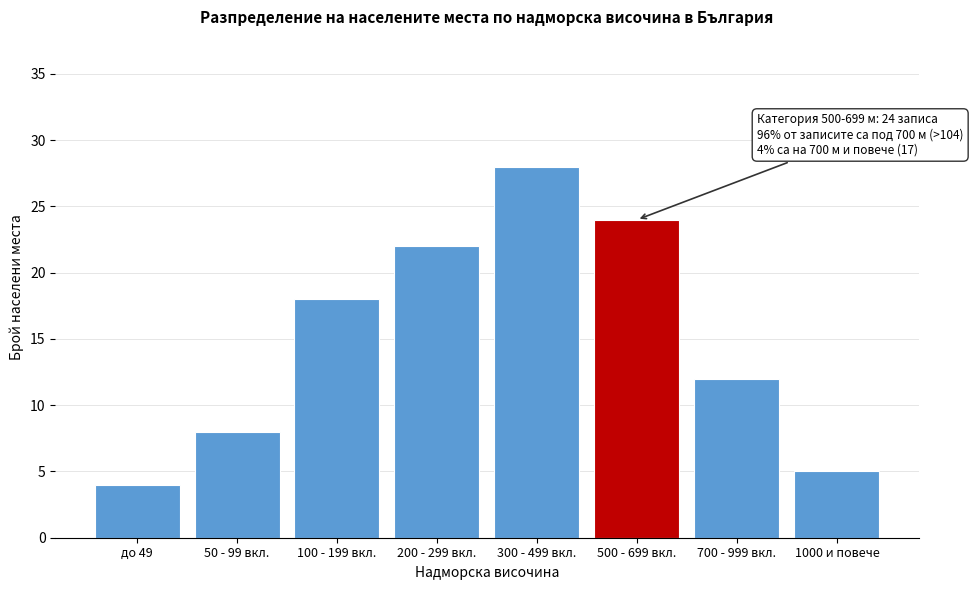

Reading left to right, extract all data points from this chart.

до 49=4	50 - 99 вкл.=8	100 - 199 вкл.=18	200 - 299 вкл.=22	300 - 499 вкл.=28	500 - 699 вкл.=24	700 - 999 вкл.=12	1000 и повече=5